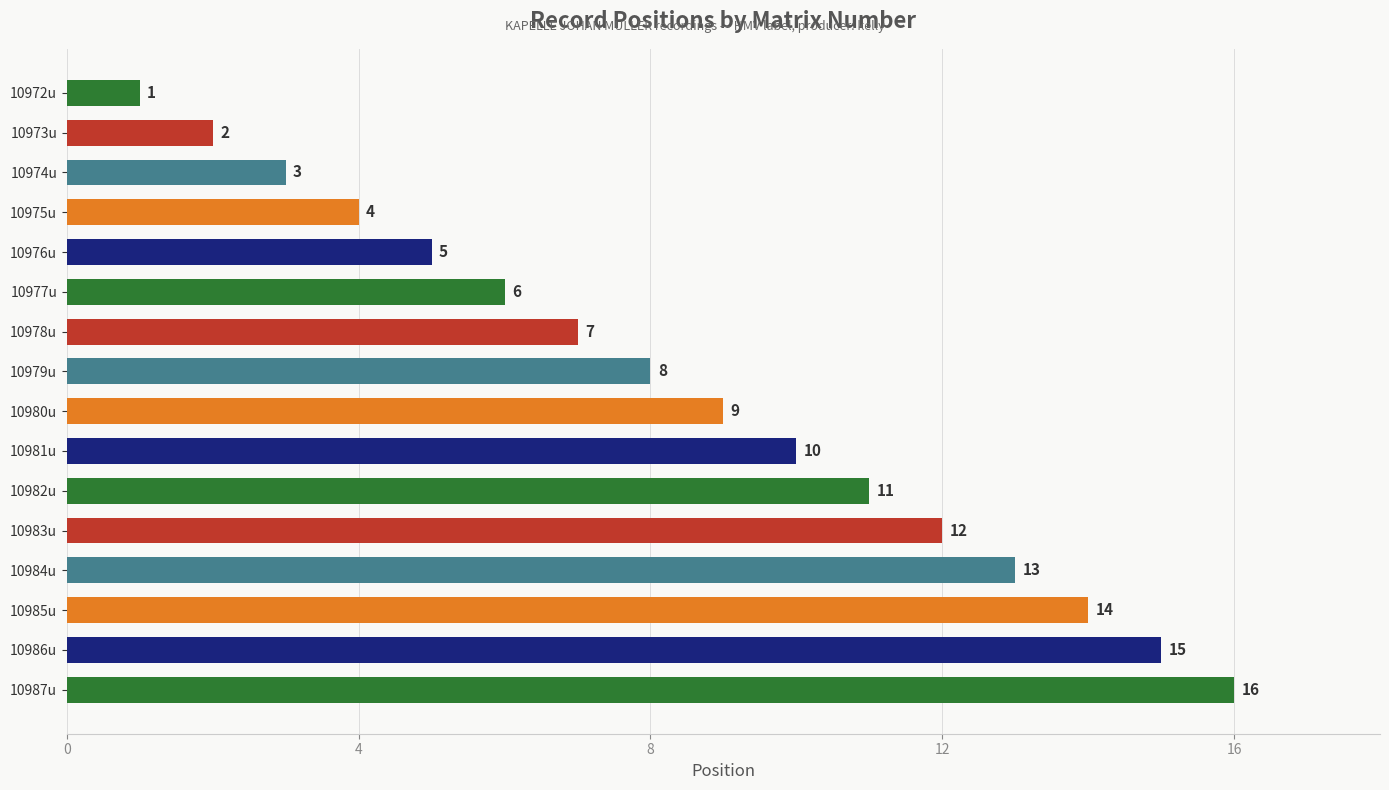

What is the greatest value displayed?

16